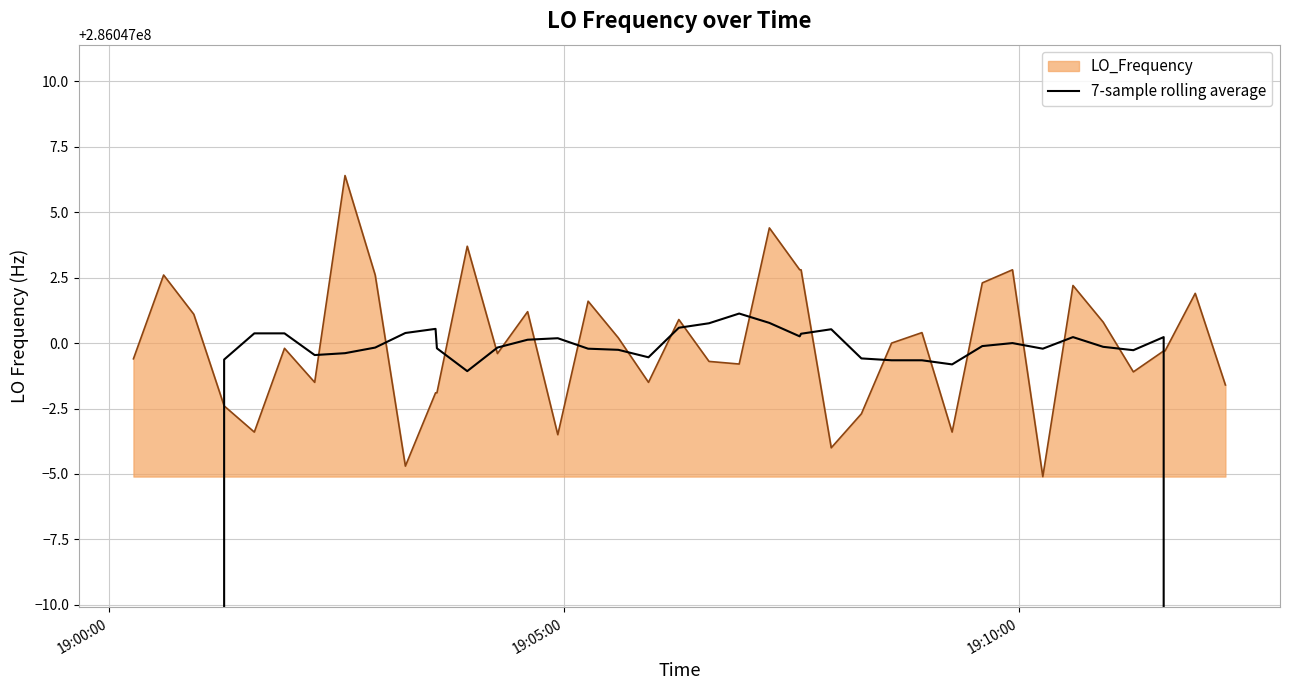

True or false: the data has more than 1 interior local peaks.

True